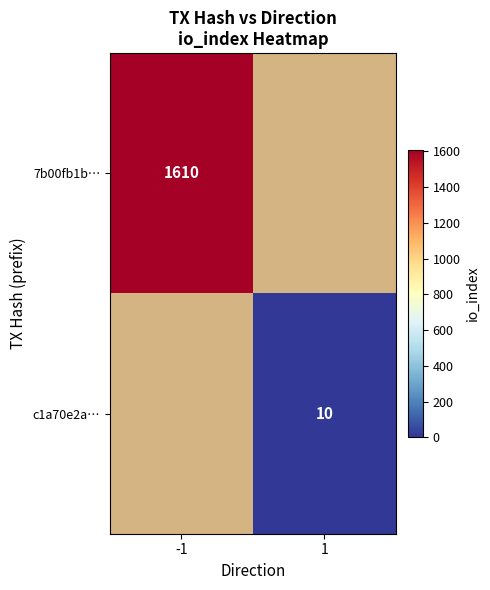

Is it true that c1a70e2a… equals 10 at 1?

True